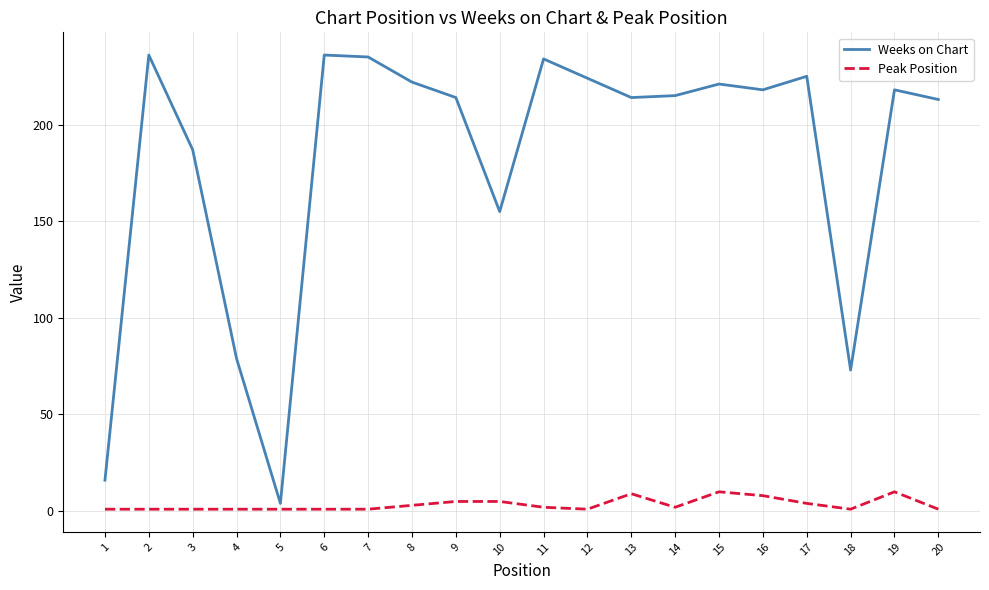

What is the maximum value shown in the chart?

236